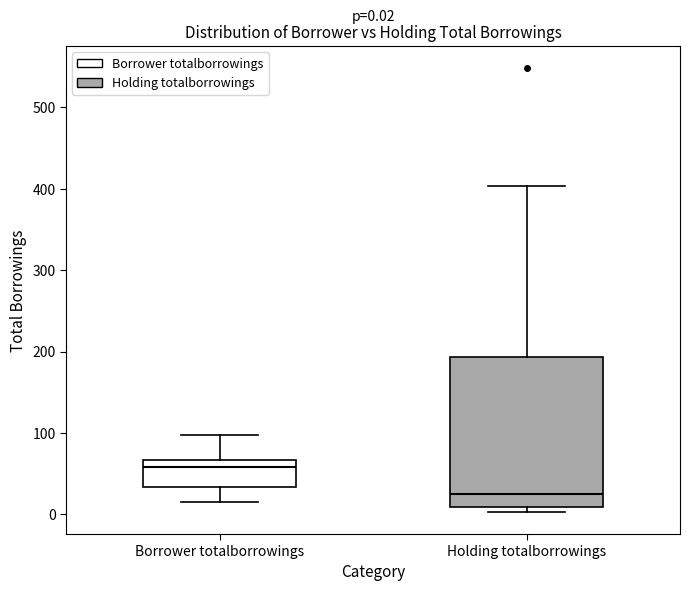

Which box has the lowest median line?

Holding totalborrowings